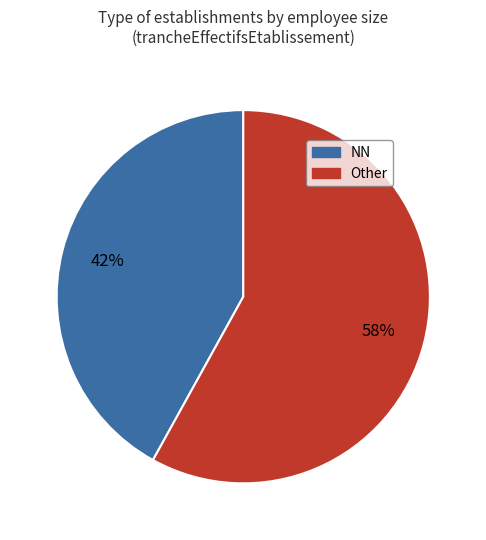

Is there any slice that represents more than half of the pie?

Yes